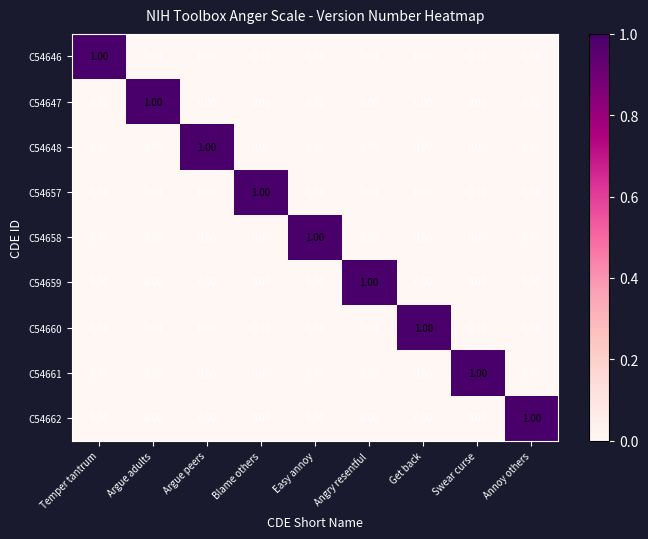

At which label does C54661 reach its peak?

Swear curse